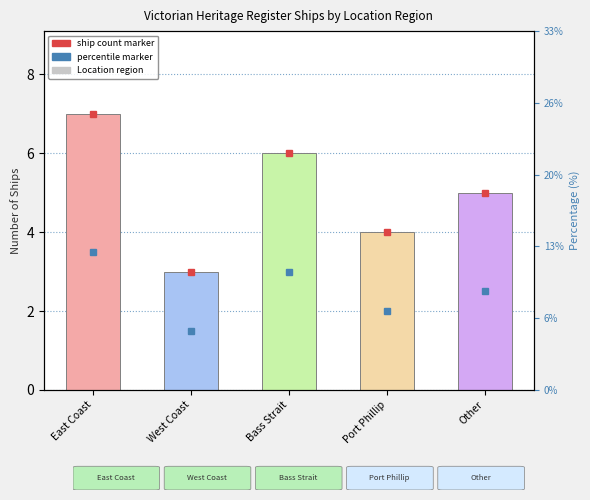

Rank the categories by value from highest to lowest.

East Coast, Bass Strait, Other, Port Phillip, West Coast